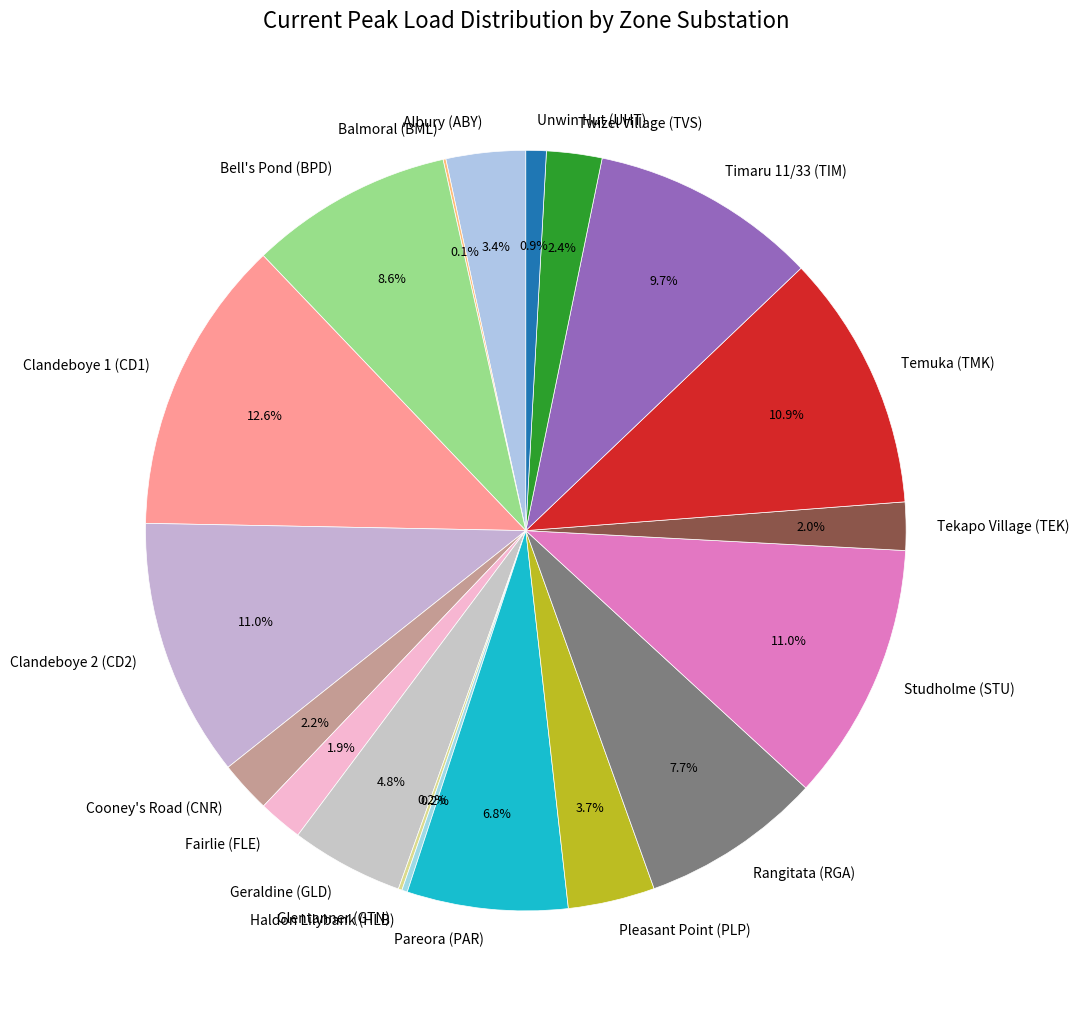

What portion of the pie excludes Temuka (TMK)?

89.1%